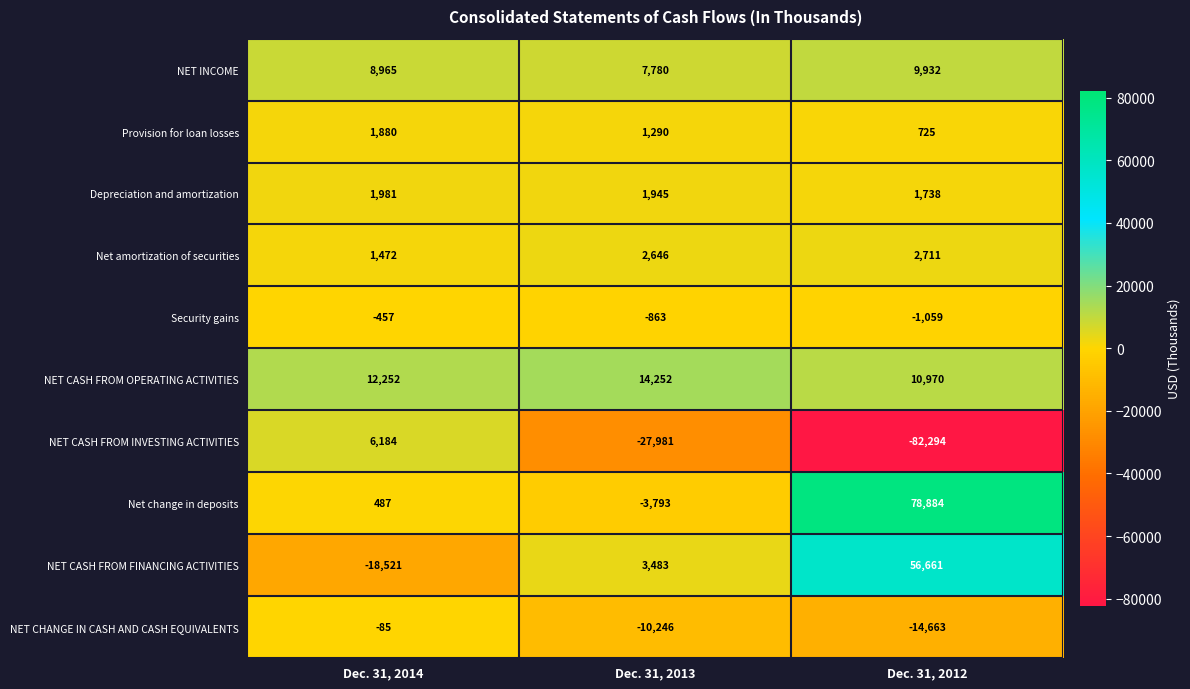

Count the number of data series in this chart.

10